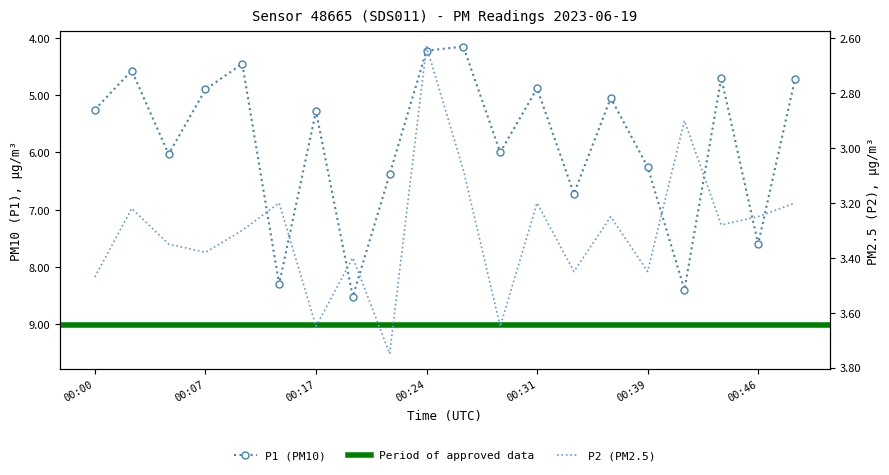

What is the value of the P1 point at the 16th from the left?

6.2